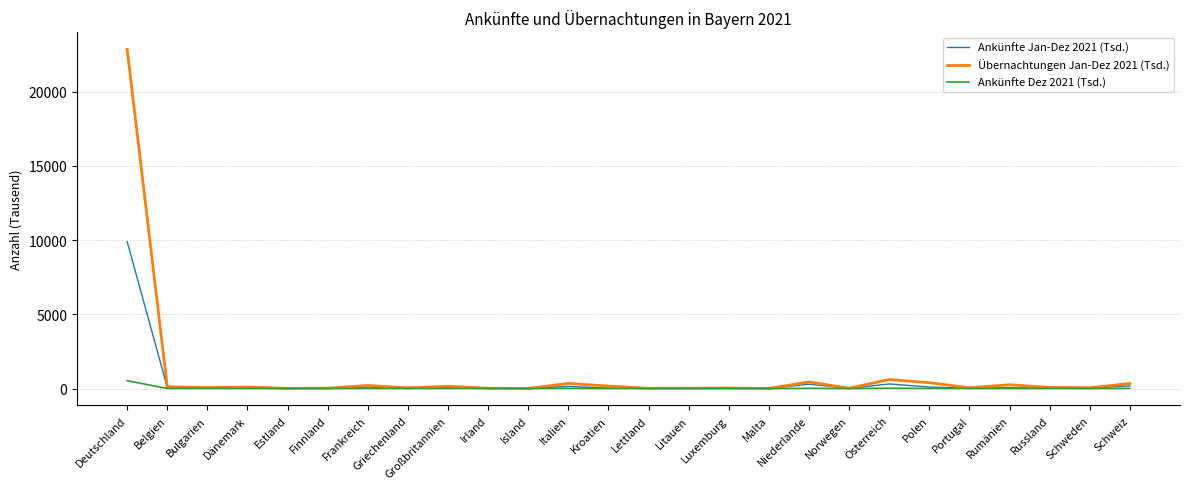

Which series changed the most between Österreich and Russland?

Übernachtungen Jan-Dez 2021 (Tsd.)